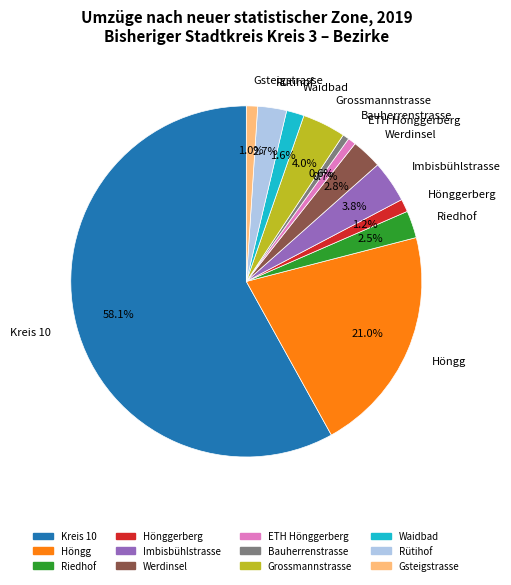

To the nearest percent, what portion does Waidbad represent?

2%